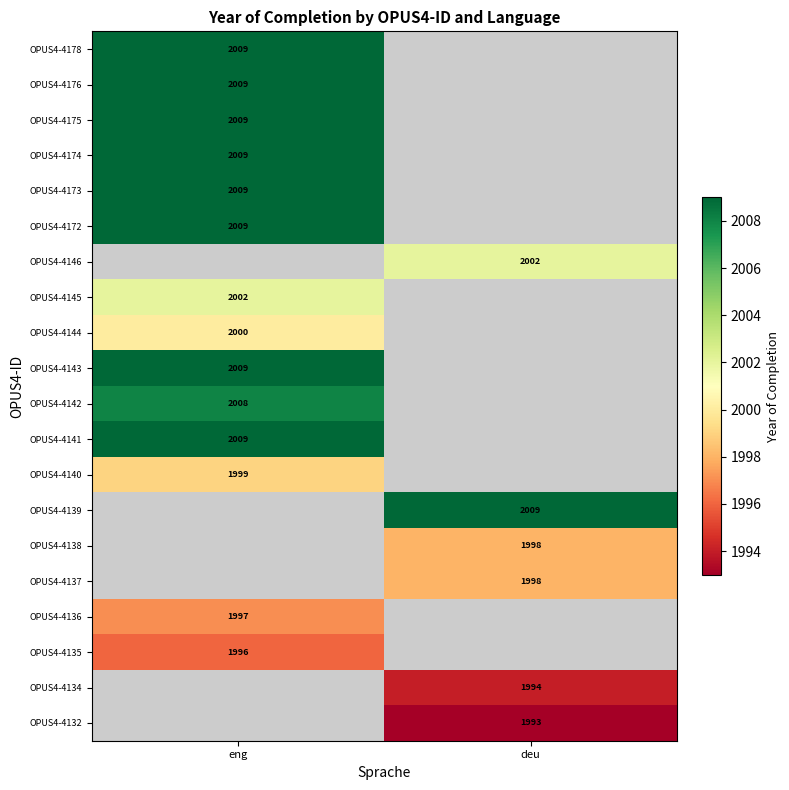

The OPUS4-4176 series shows 2009 at eng. True or false?

True